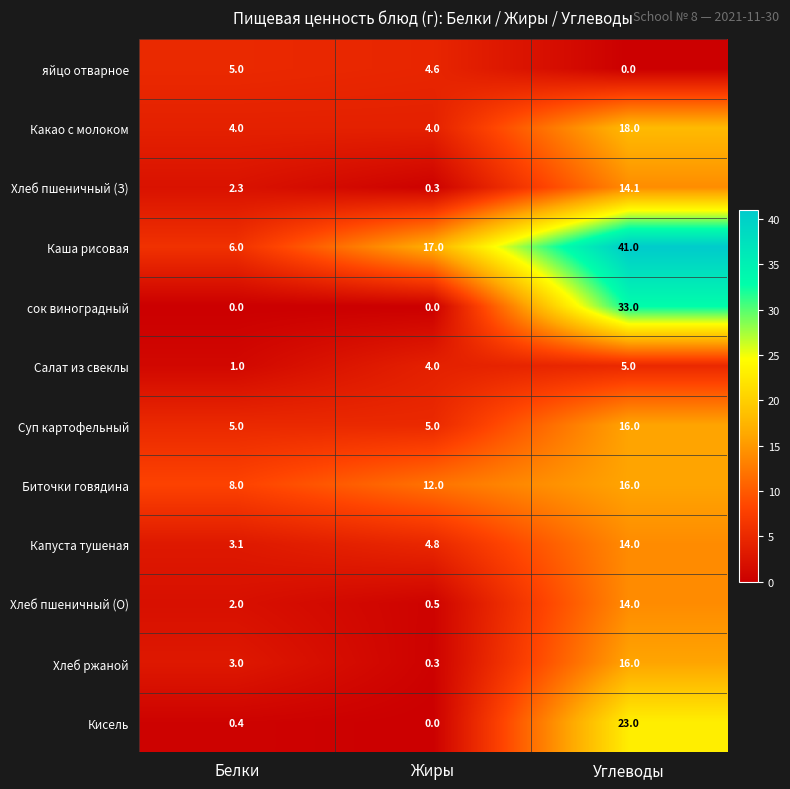

What is the average value of the Биточки говядина series?

12.0